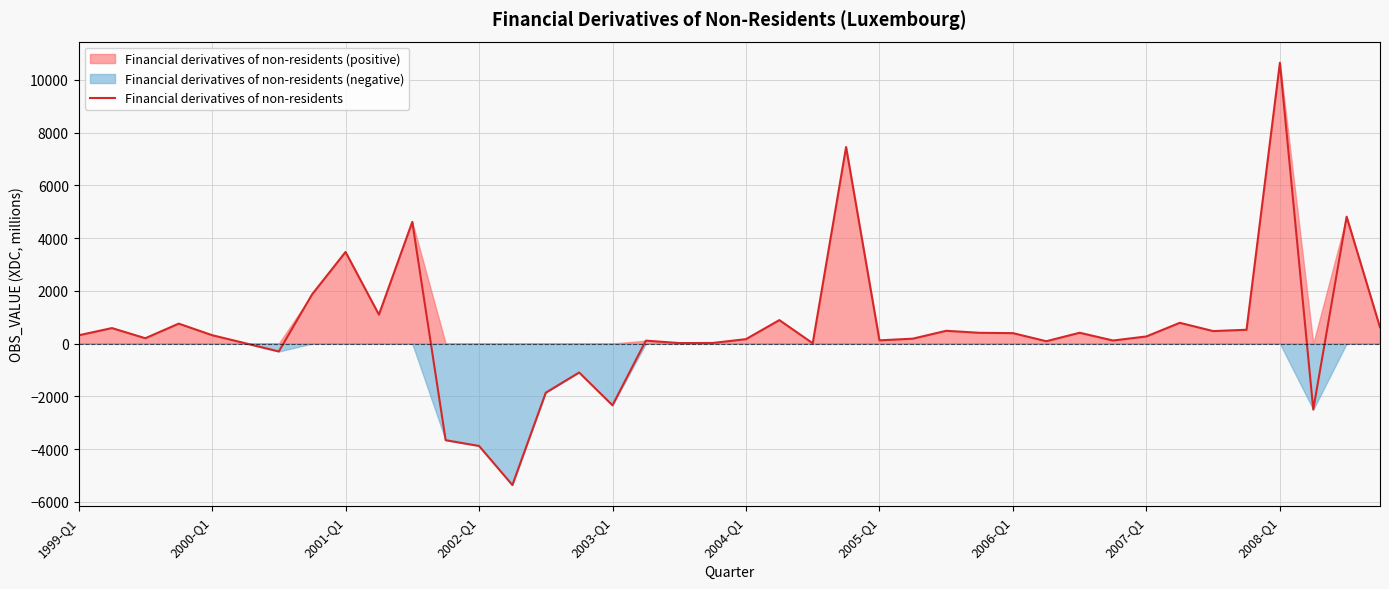

How many lines are shown in the chart?

1